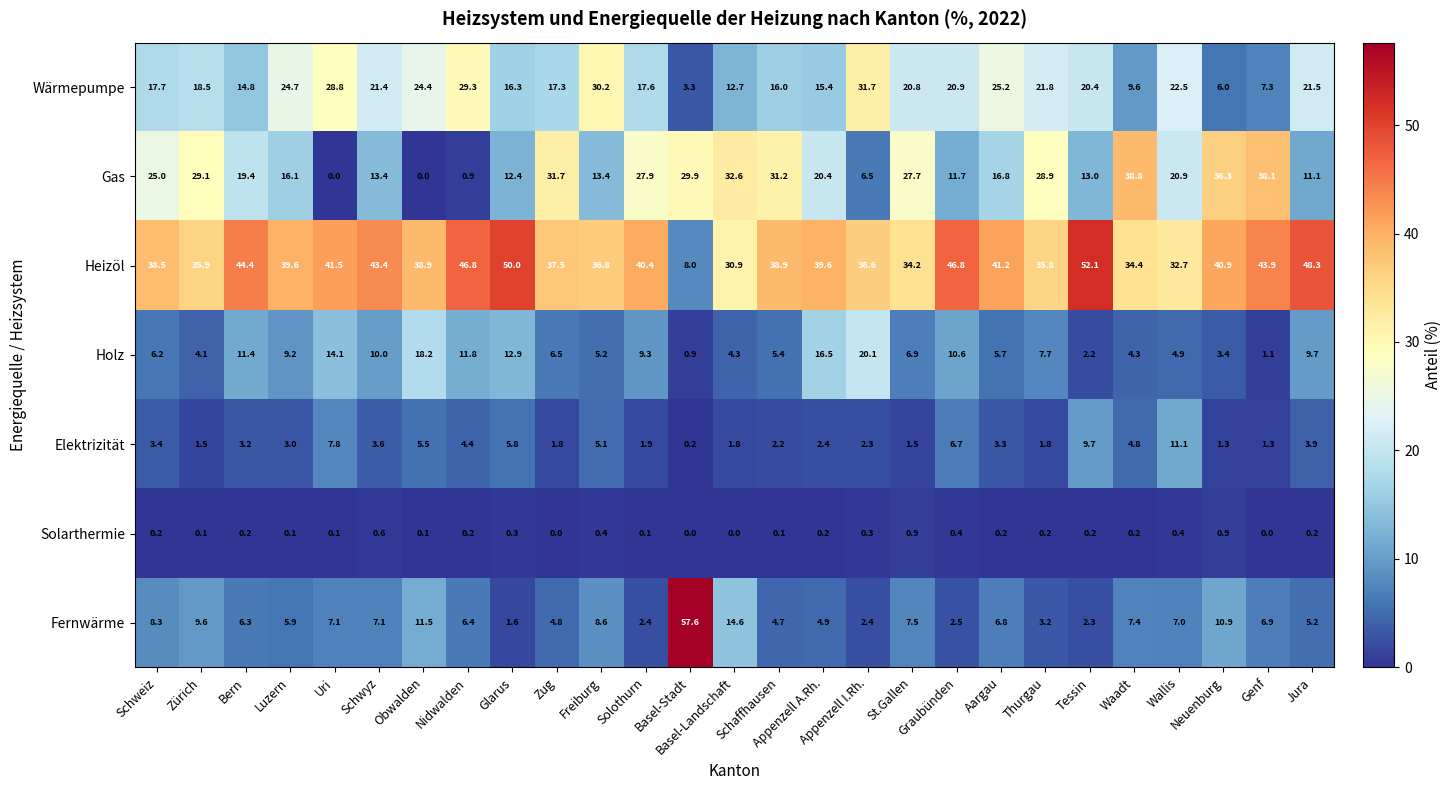

Which series has the largest total across all categories?

Heizöl